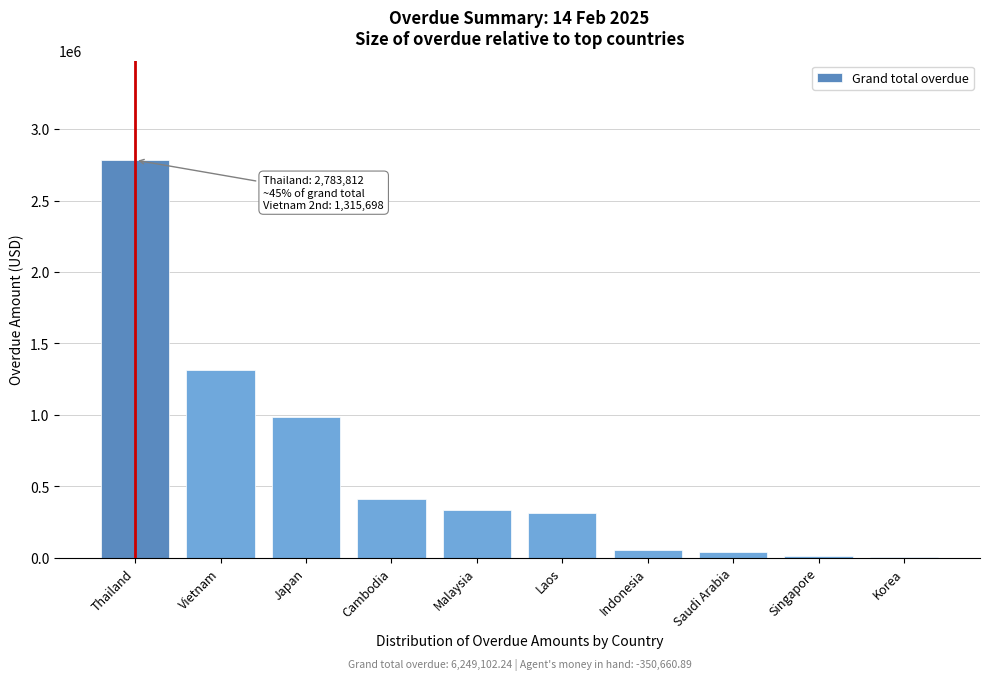

Read the value at Thailand.

2783811.7